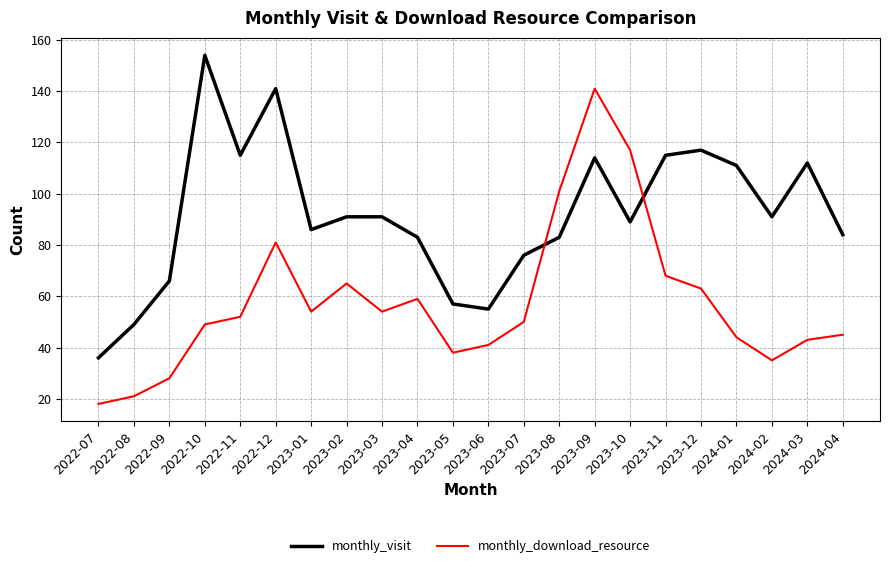

Which series ends up on top after the final intersection of monthly_visit and monthly_download_resource?

monthly_visit